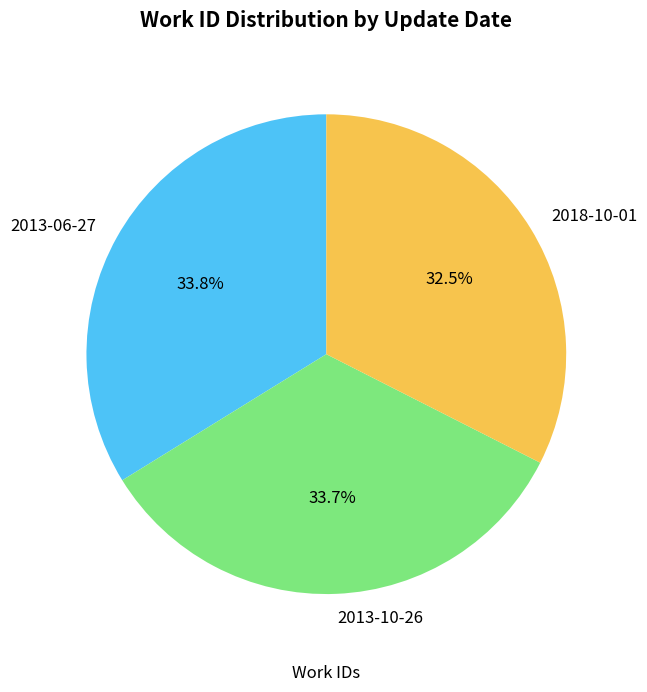

Count the number of slices in the pie.

3